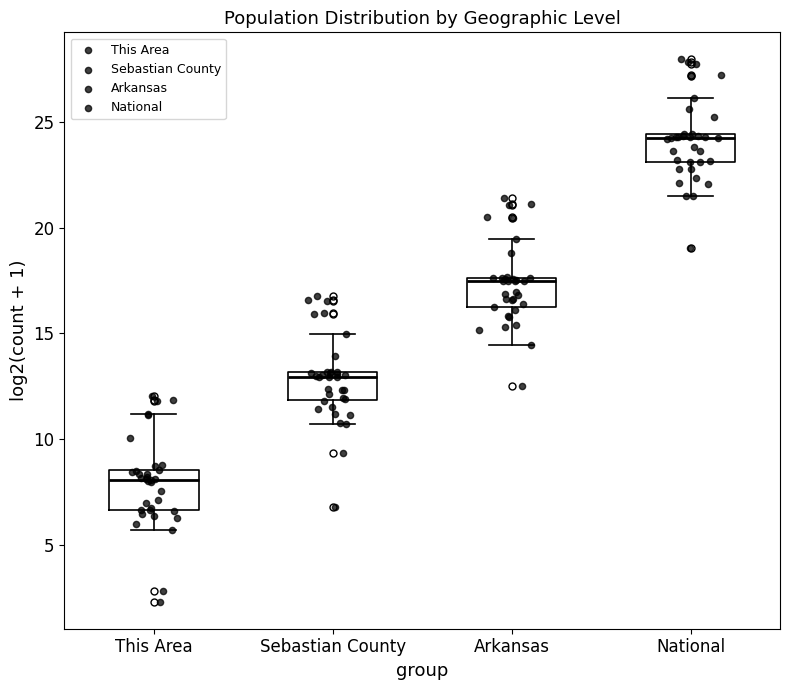

Which box has the highest median line?

National